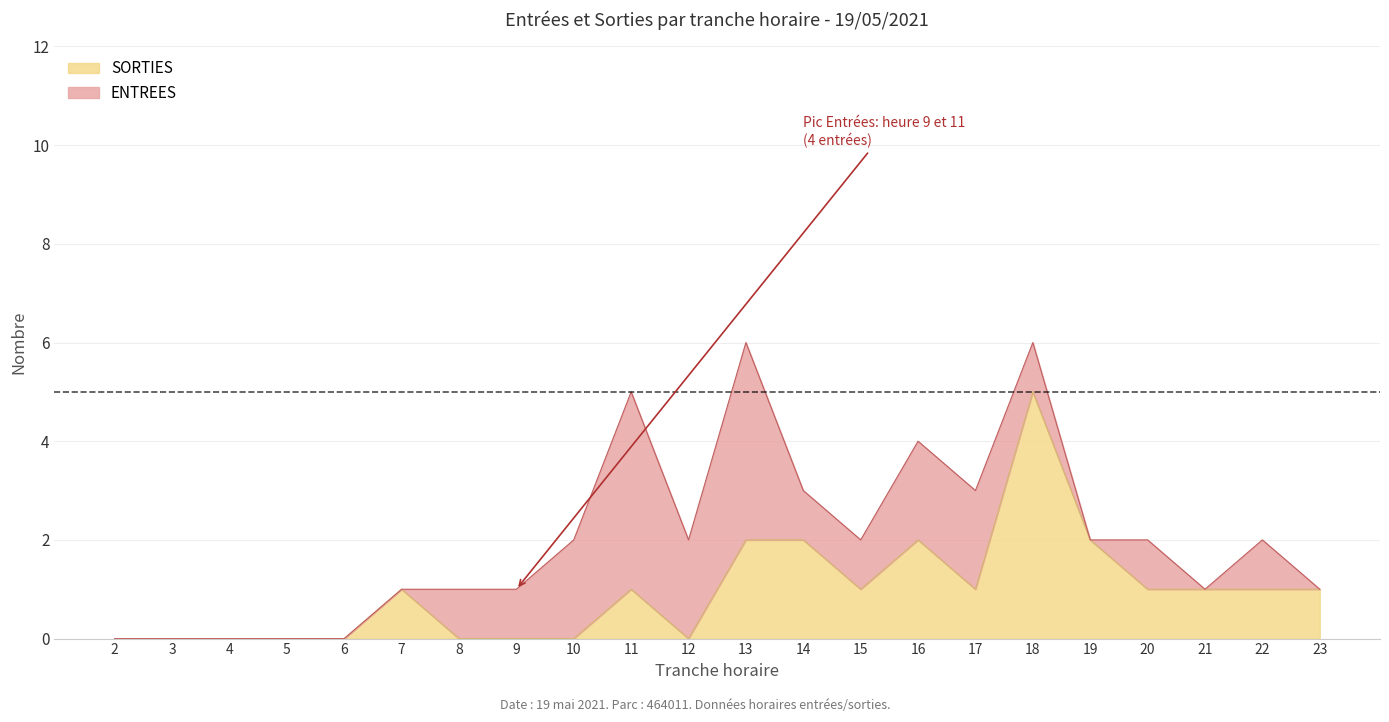

Reading left to right, what are all the values shown in this chart?

0	0	0	0	0	1	0	0	0	1	0	2	2	1	2	1	5	2	1	1	1	1